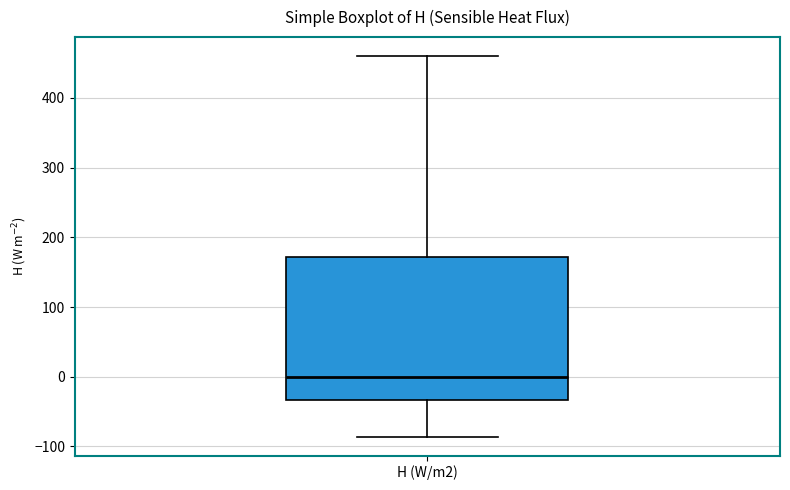

Transcribe this box plot: give where the median line is, the range the box spans, and where the two whiskers end, as read against the y-axis. The values are not printed on the chart, so give them approximately, as read against the axis.

median 0, box -30 to 170, whiskers -90 to 460